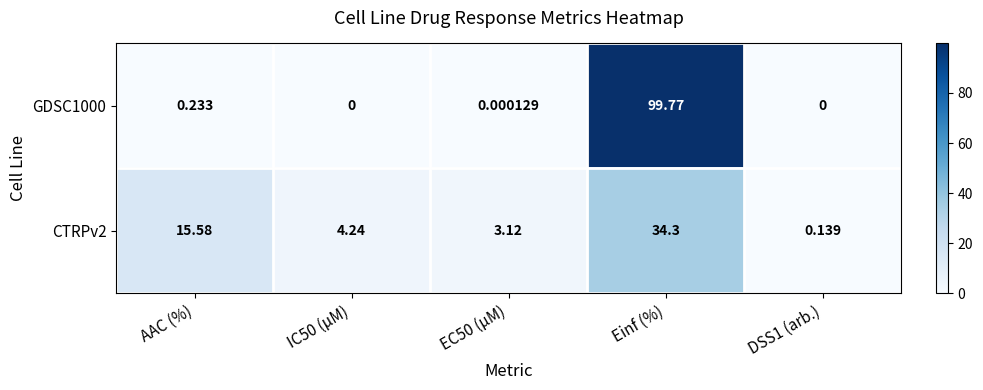

Is the value of GDSC1000 at DSS1 (arb.) greater than the value of CTRPv2 at AAC (%)?

No